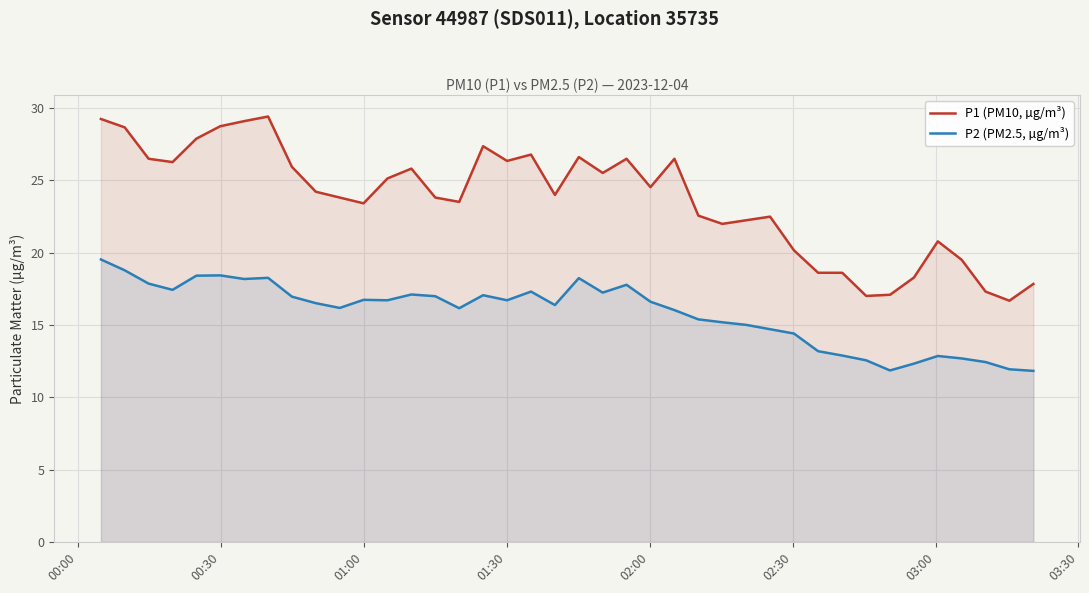

What is the average value of the P2 (PM2.5, µg/m³) series?

15.8